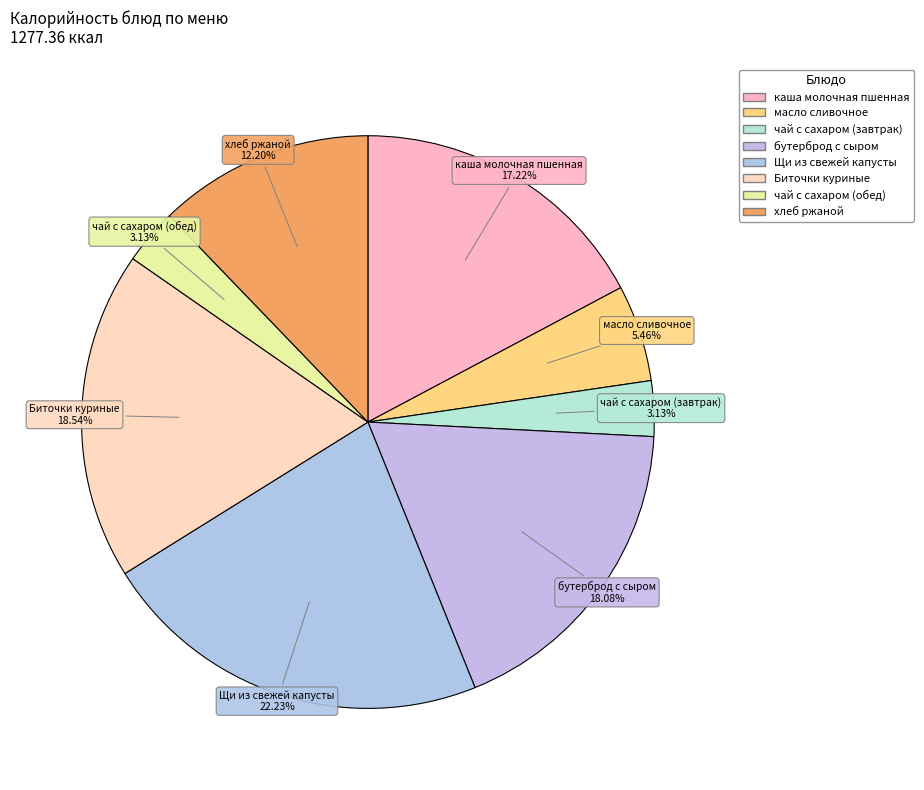

How many segments does this pie chart have?

8